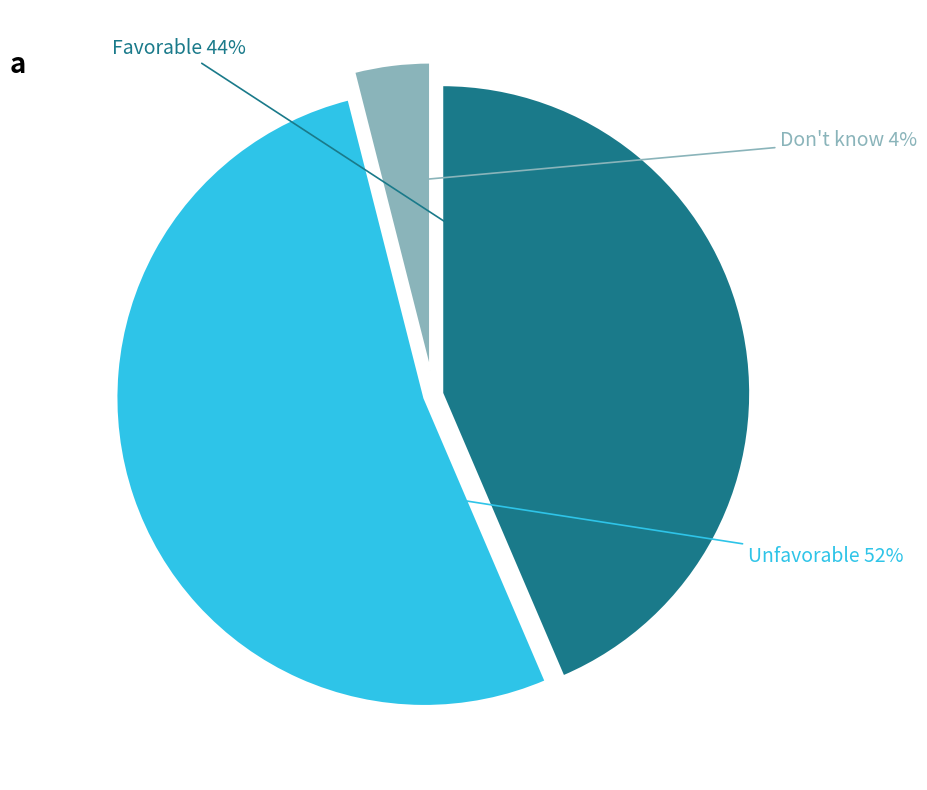

Is there any slice that represents more than half of the pie?

Yes